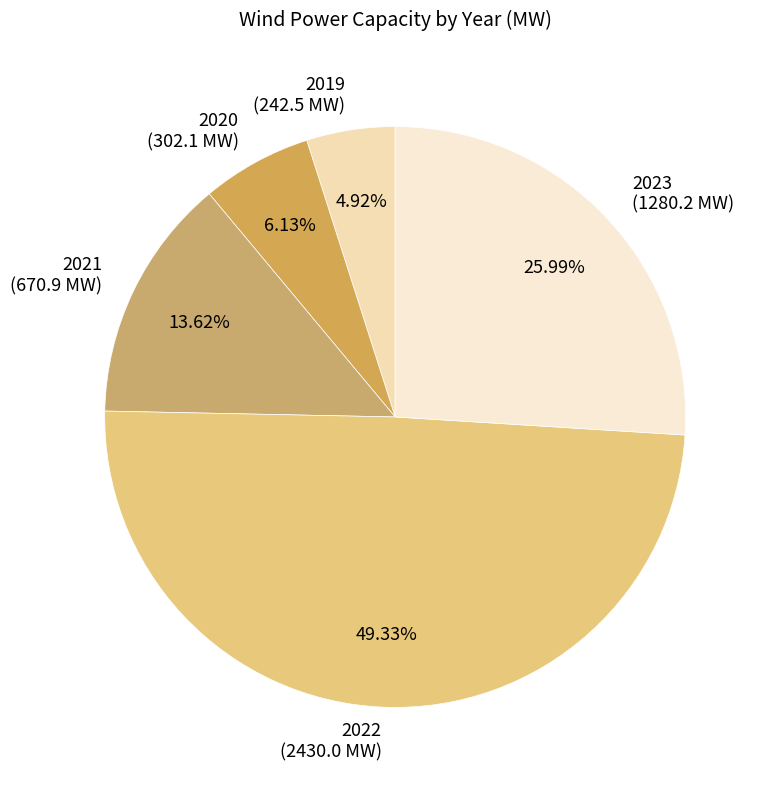

Count the number of slices in the pie.

5